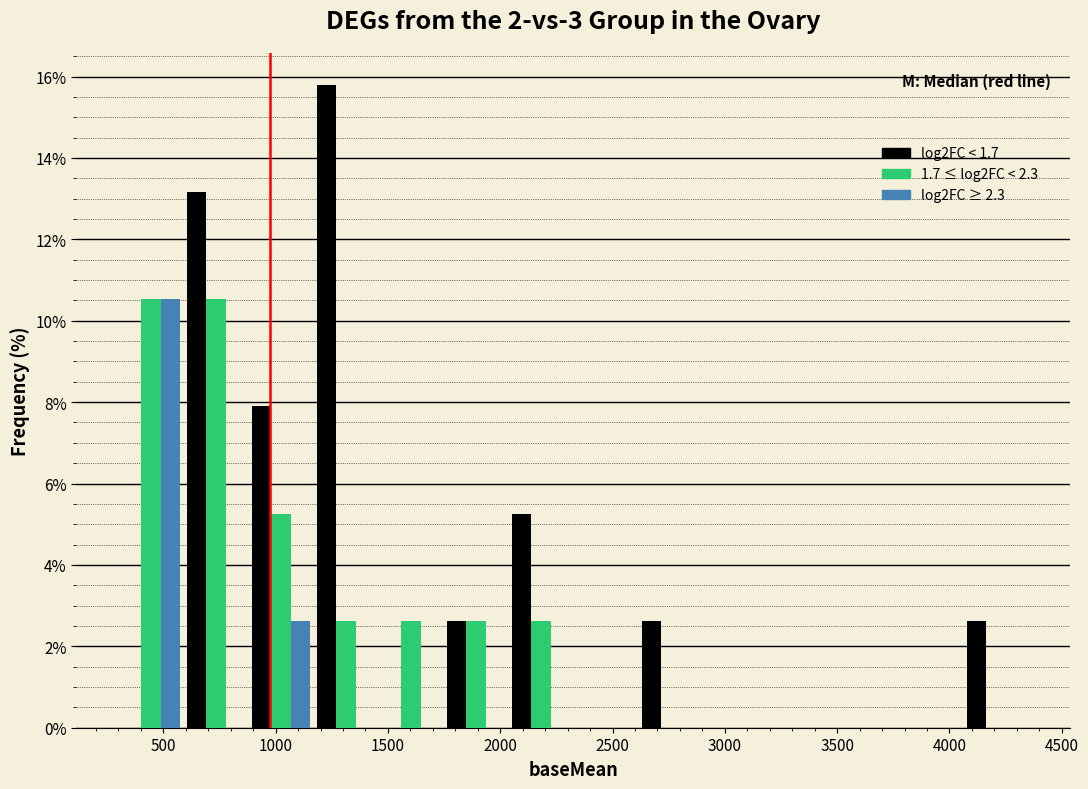

Reading left to right, transcribe this chart: for each range on the x-axis, give the height of each series' bar. Neither the bar edges nor the heights are printed on the chart, so give them approximately, as read against the axes.

300 to 600: log2FC < 1.7=0	1.7 ≤ log2FC < 2.3=10.6	log2FC ≥ 2.3=10.6
600 to 900: log2FC < 1.7=13.2	1.7 ≤ log2FC < 2.3=10.6	log2FC ≥ 2.3=0
900 to 1150: log2FC < 1.7=7.8	1.7 ≤ log2FC < 2.3=5.2	log2FC ≥ 2.3=2.6
1150 to 1450: log2FC < 1.7=15.8	1.7 ≤ log2FC < 2.3=2.6	log2FC ≥ 2.3=0
1450 to 1750: log2FC < 1.7=0	1.7 ≤ log2FC < 2.3=2.6	log2FC ≥ 2.3=0
1750 to 2050: log2FC < 1.7=2.6	1.7 ≤ log2FC < 2.3=2.6	log2FC ≥ 2.3=0
2050 to 2350: log2FC < 1.7=5.2	1.7 ≤ log2FC < 2.3=2.6	log2FC ≥ 2.3=0
2350 to 2600: log2FC < 1.7=0	1.7 ≤ log2FC < 2.3=0	log2FC ≥ 2.3=0
2600 to 2900: log2FC < 1.7=2.6	1.7 ≤ log2FC < 2.3=0	log2FC ≥ 2.3=0
2900 to 3200: log2FC < 1.7=0	1.7 ≤ log2FC < 2.3=0	log2FC ≥ 2.3=0
3200 to 3500: log2FC < 1.7=0	1.7 ≤ log2FC < 2.3=0	log2FC ≥ 2.3=0
3500 to 3750: log2FC < 1.7=0	1.7 ≤ log2FC < 2.3=0	log2FC ≥ 2.3=0
3750 to 4050: log2FC < 1.7=0	1.7 ≤ log2FC < 2.3=0	log2FC ≥ 2.3=0
4050 to 4350: log2FC < 1.7=2.6	1.7 ≤ log2FC < 2.3=0	log2FC ≥ 2.3=0